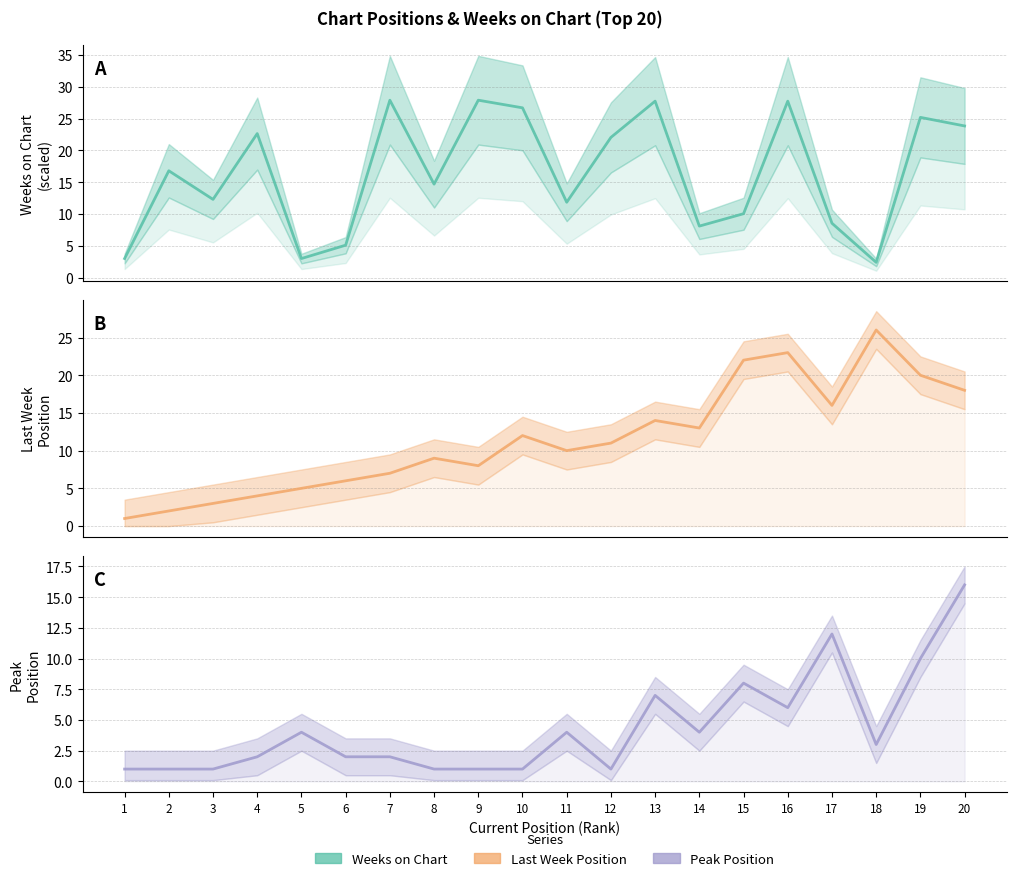

Which series has the widest spread of values?

Weeks on Chart